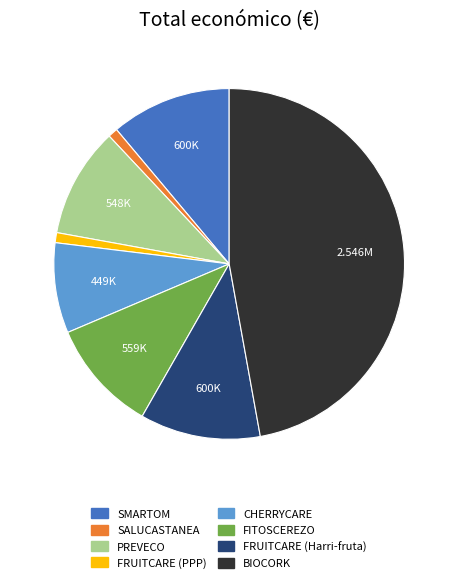

Does BIOCORK represent more than half of the total?

No